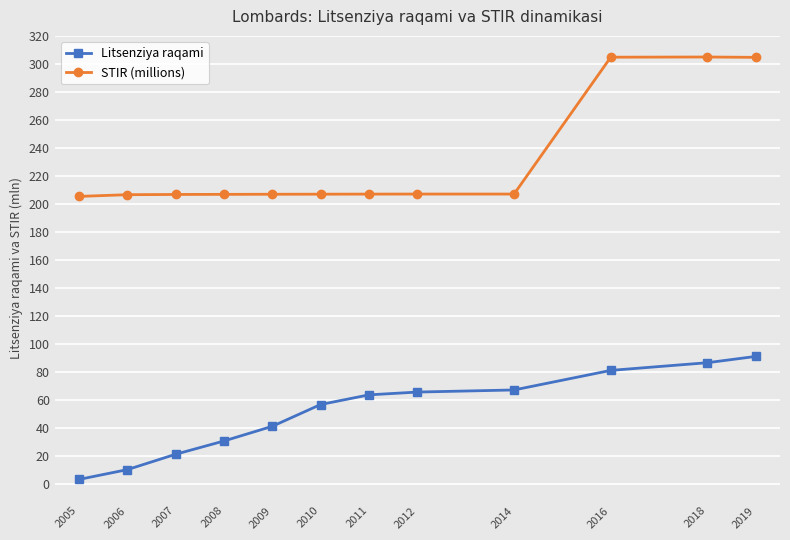

What is the difference between the maximum and minimum values in the STIR (millions) series?

99.7